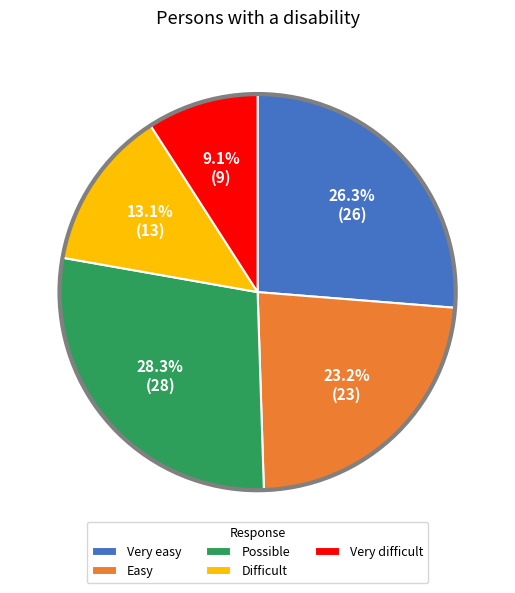

Between Easy and Very difficult, which is larger?

Easy